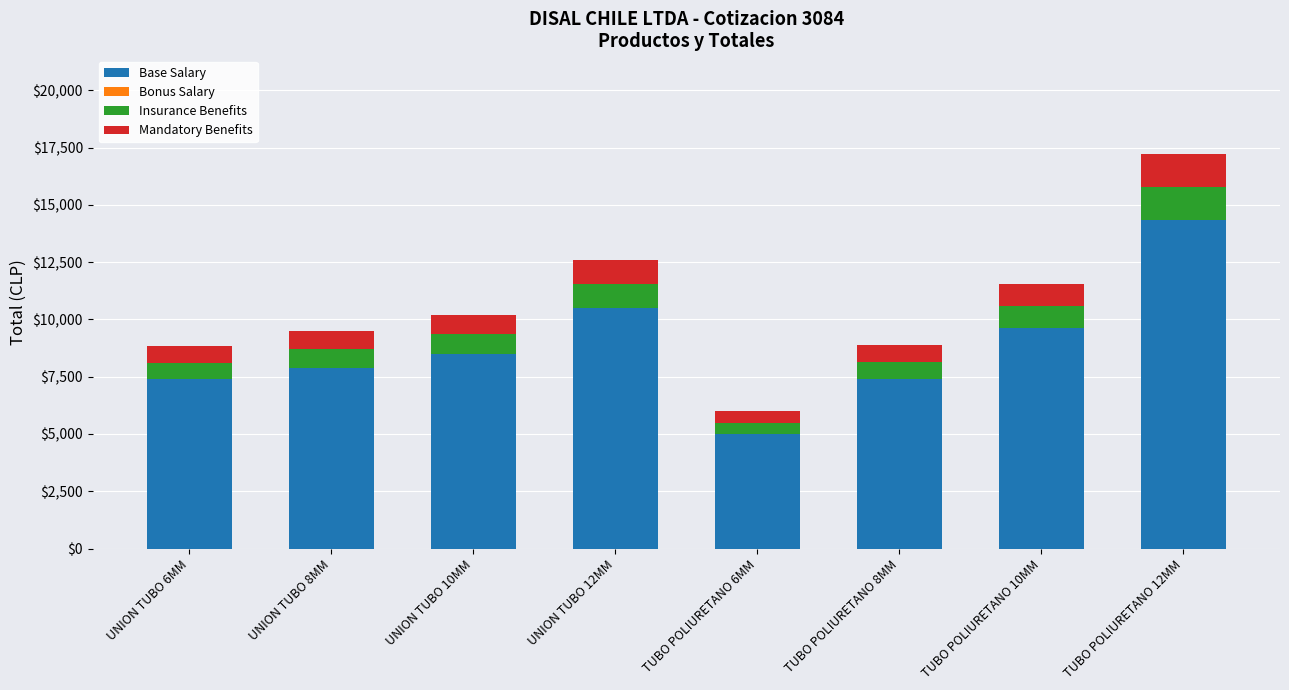

What is the difference between the Base Salary values at TUBO POLIURETANO 8MM and TUBO POLIURETANO 12MM?

6940